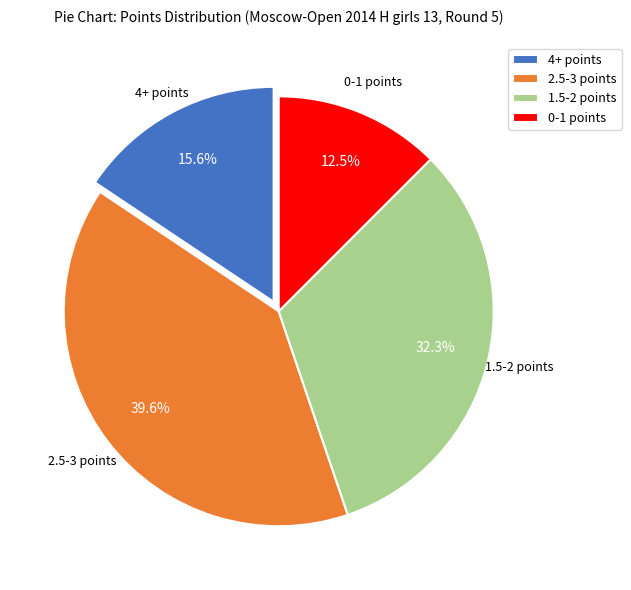

What is the smallest slice in the pie chart?

0-1 points